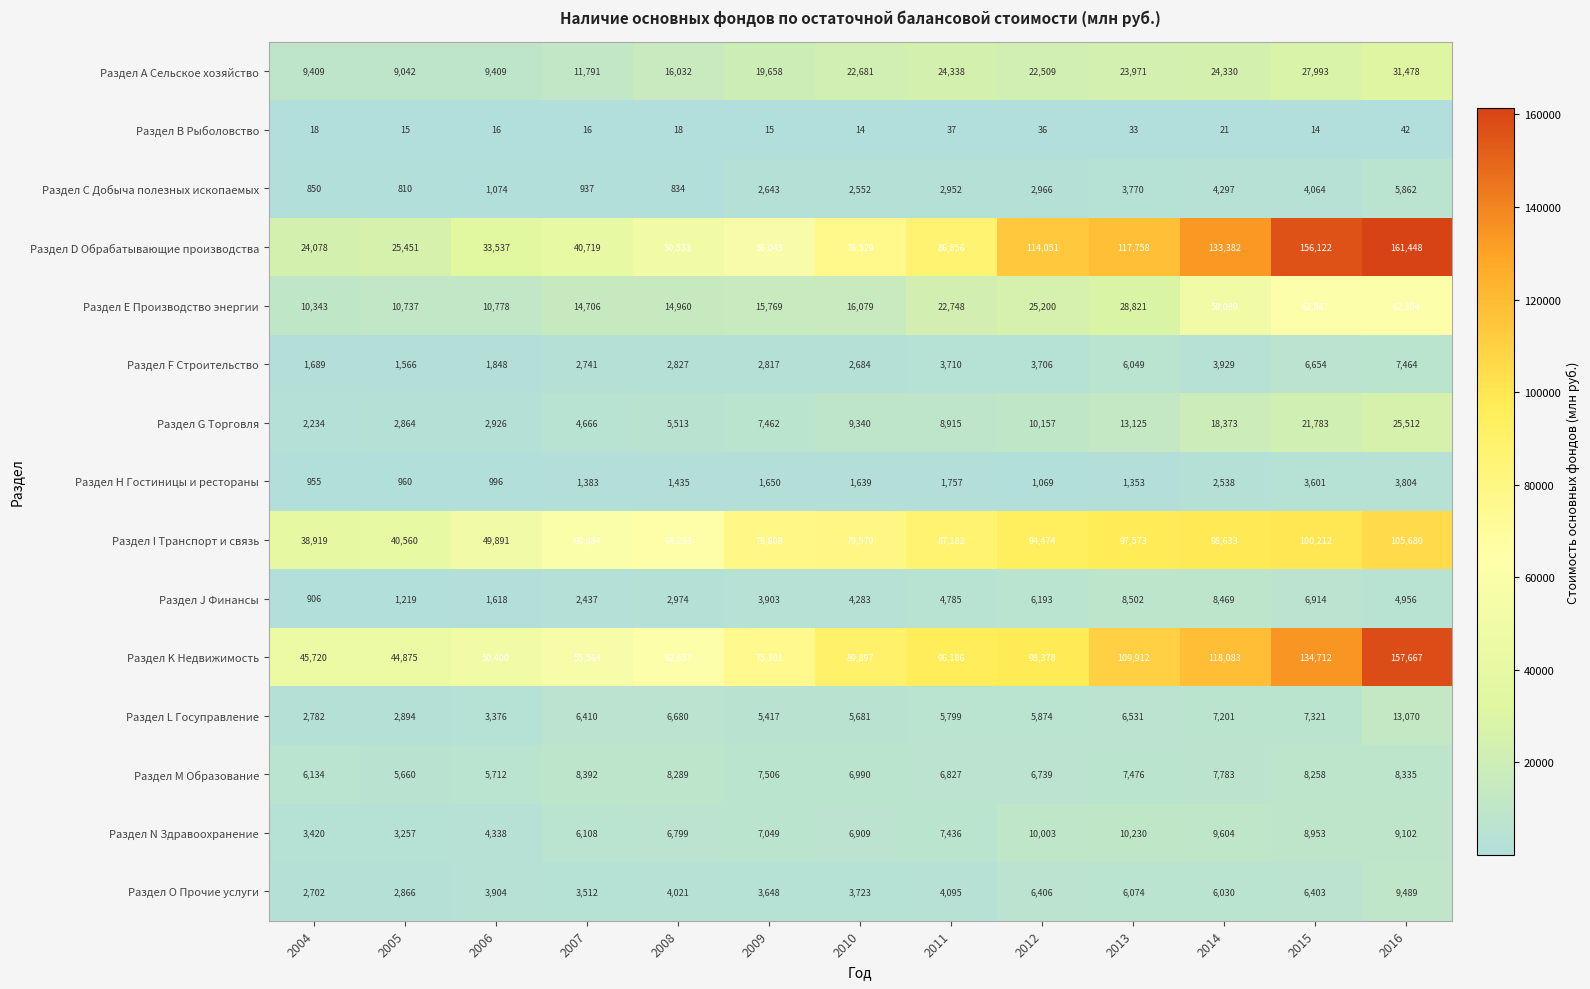

At which label does Раздел F Строительство reach its peak?

2016